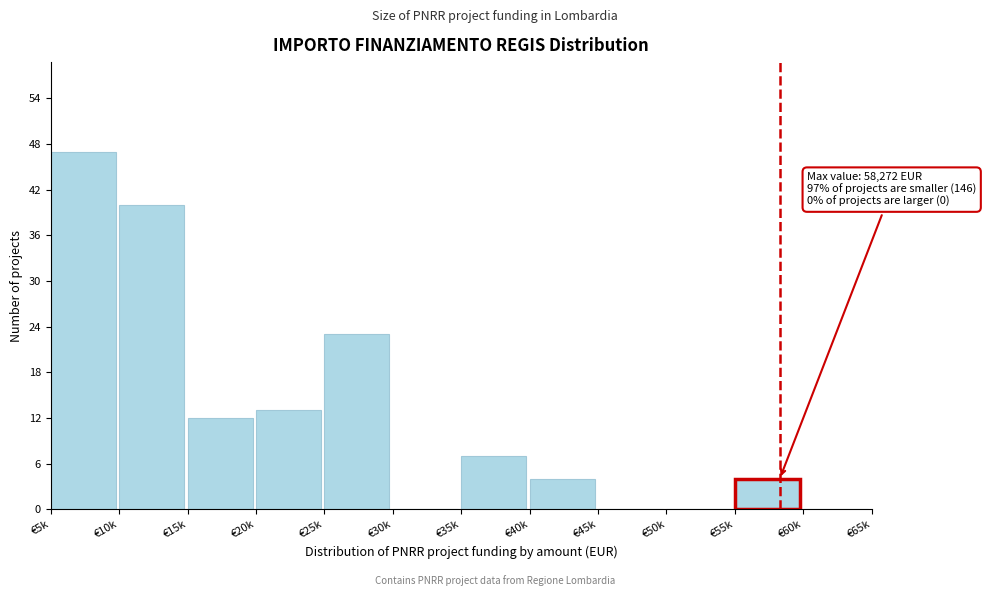

Reading left to right, list all the values displayed in this chart.

€5k=47	€10k=40	€15k=12	€20k=13	€25k=23	€30k=0	€35k=7	€40k=4	€45k=0	€50k=0	€55k=4	€60k=0